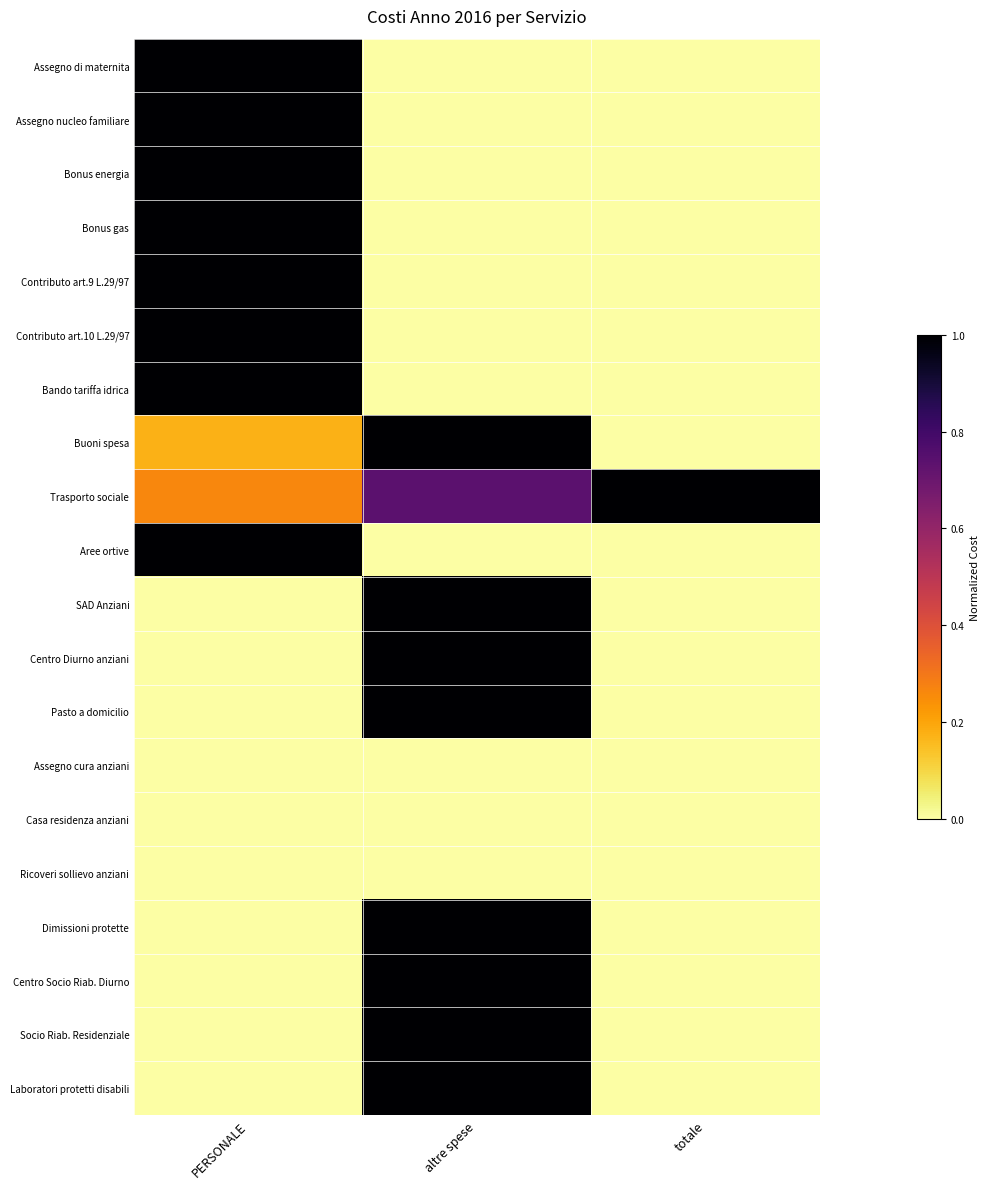

Between totale and altre spese, which is larger?

totale